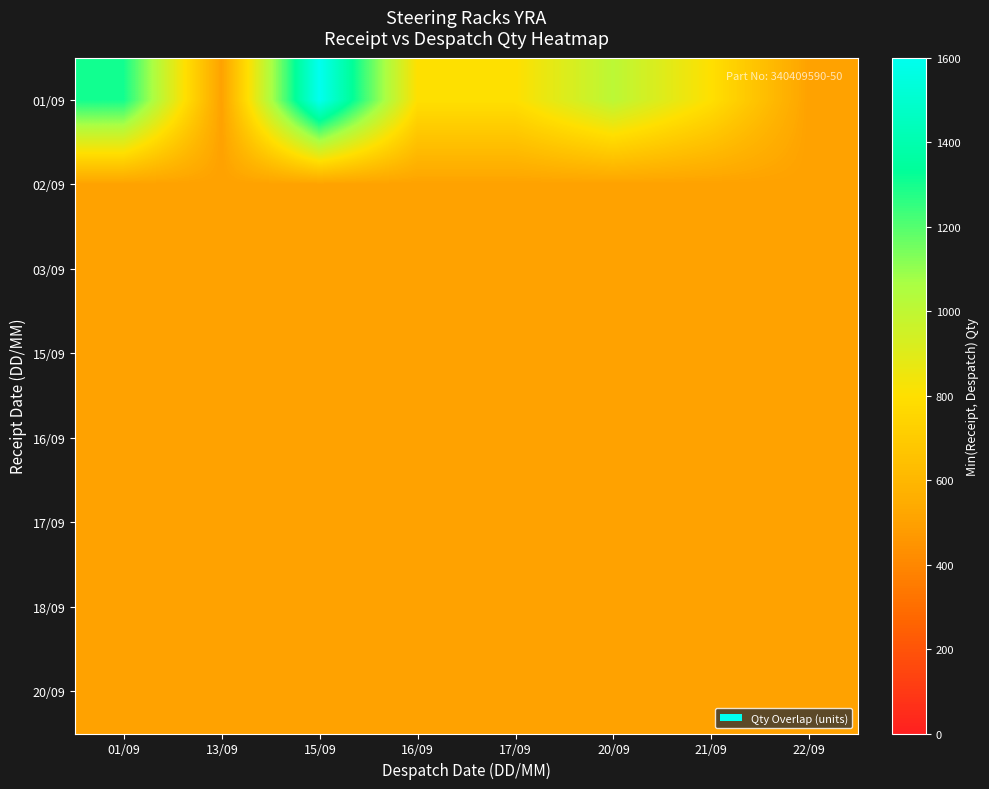

Rank the series by their maximum value, from highest to lowest.

01/09, 02/09, 03/09, 15/09, 16/09, 17/09, 18/09, 20/09